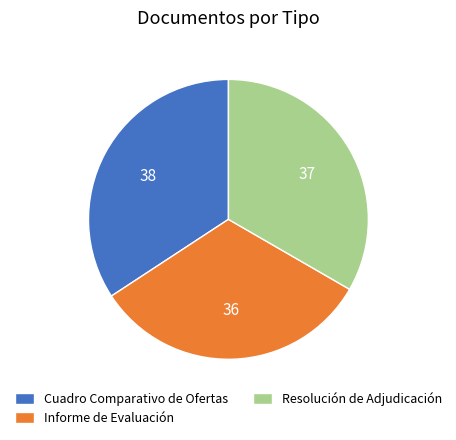

Does Informe de Evaluación account for over 50% of the chart?

No